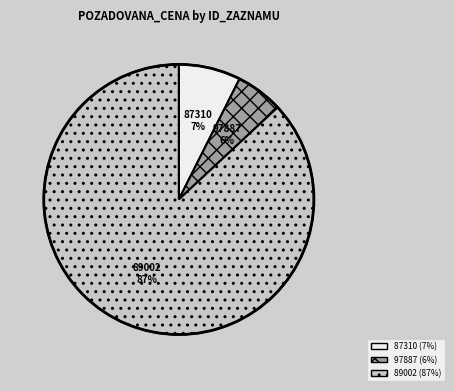

To the nearest percent, what is the average slice percentage?

33%